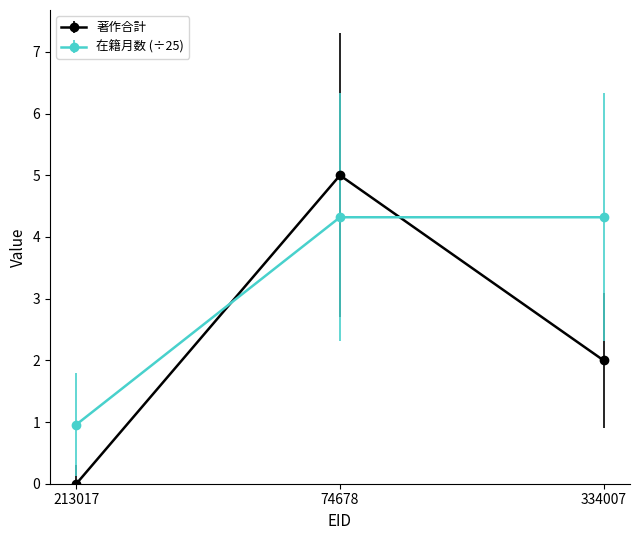

List the series in order of their peak value, highest first.

著作合計, 在籍月数 (÷25)